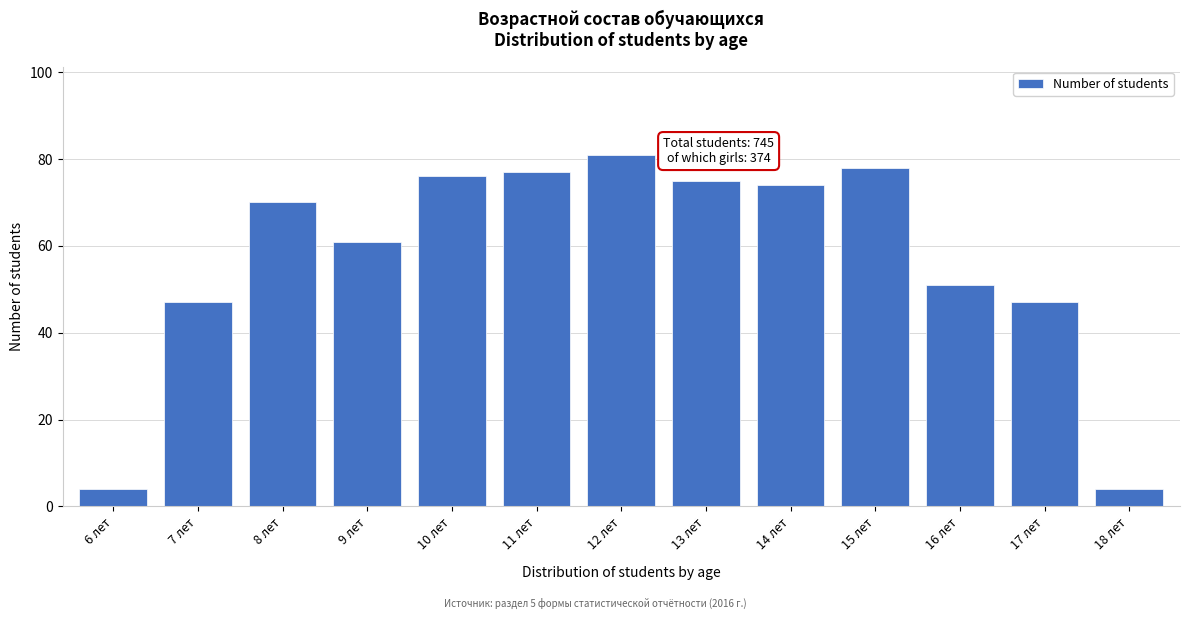

Reading right to left, extract all data points from this chart.

4	47	51	78	74	75	81	77	76	61	70	47	4